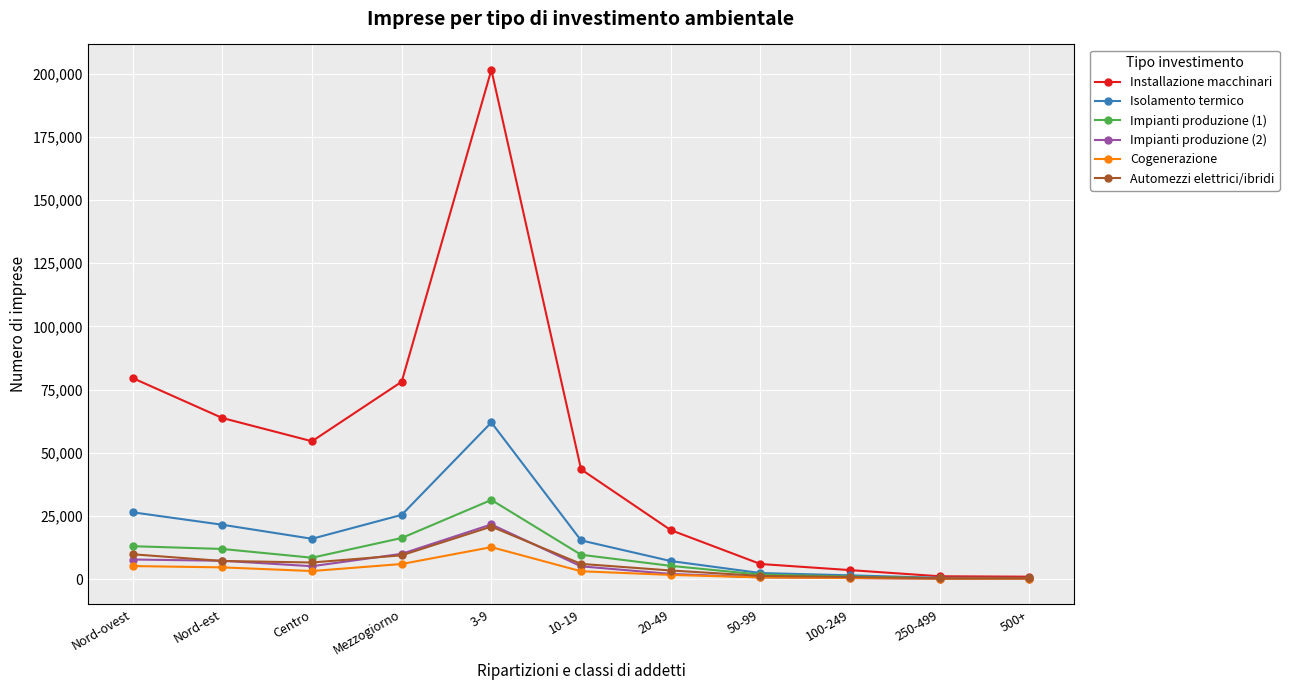

What is the label of the 1st point from the right?

500+